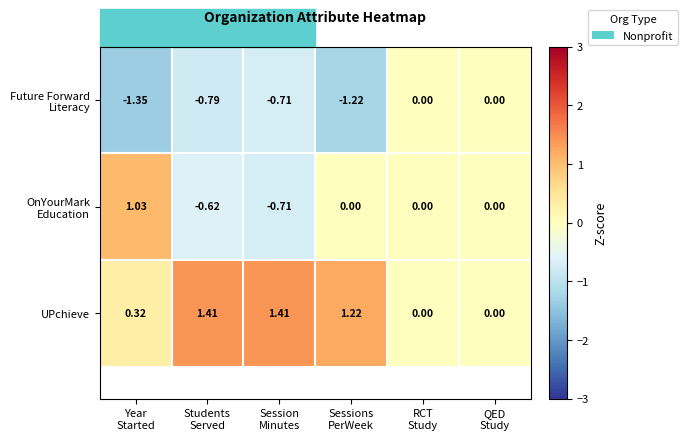

Which series has the largest total across all categories?

UPchieve